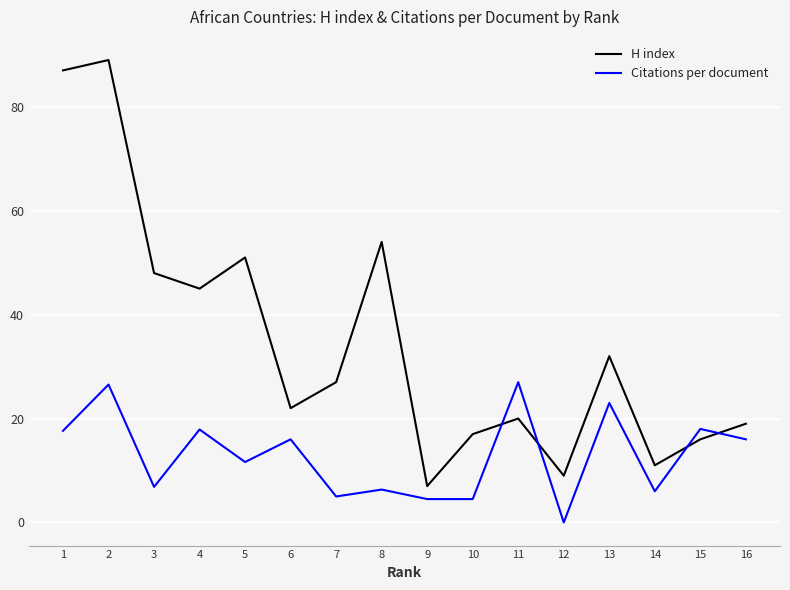

How many times do Citations per document and H index cross each other?

4